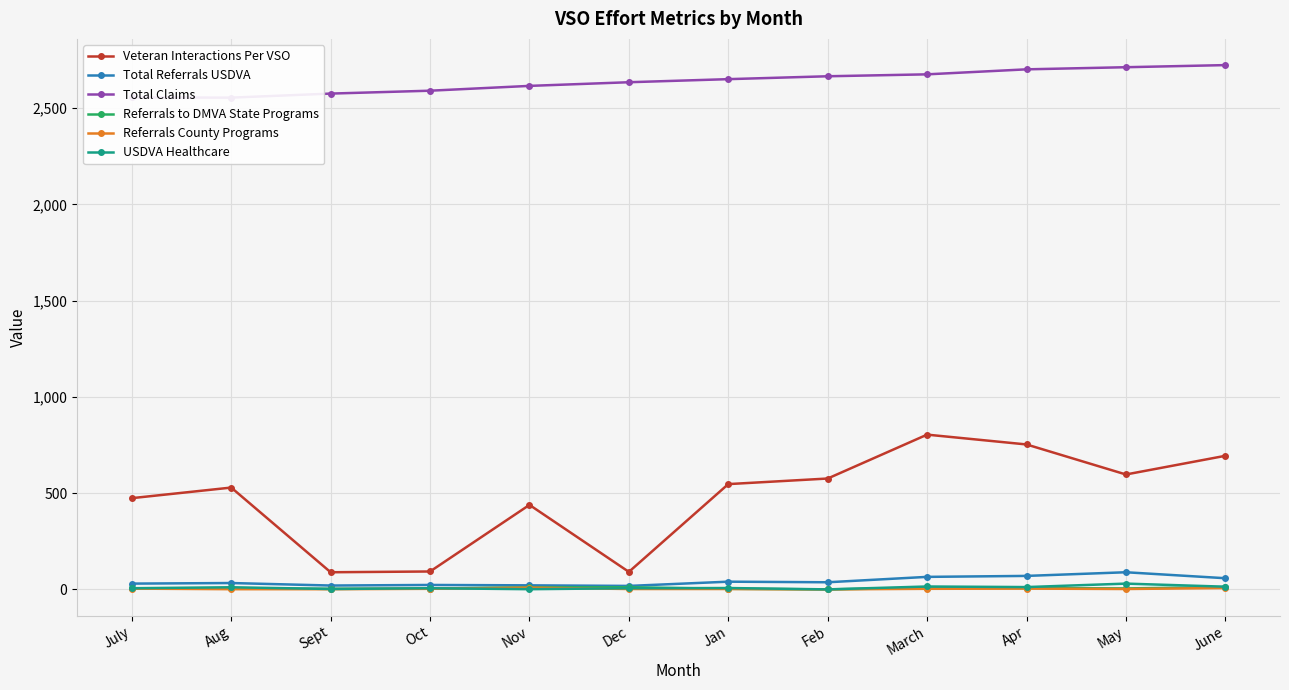

At which category is the sum across all series the highest?

March